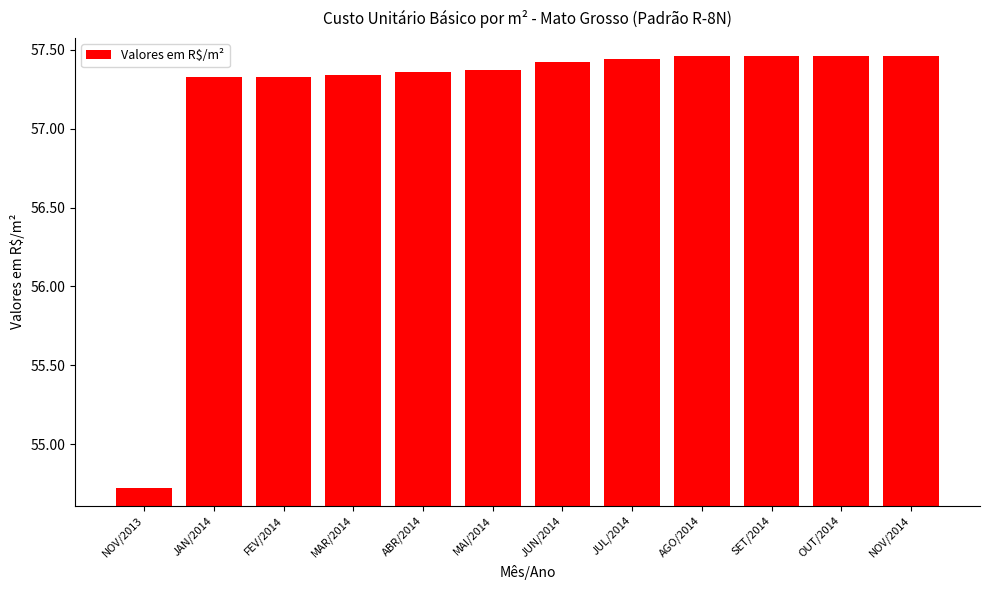

How many values are below 57?

1